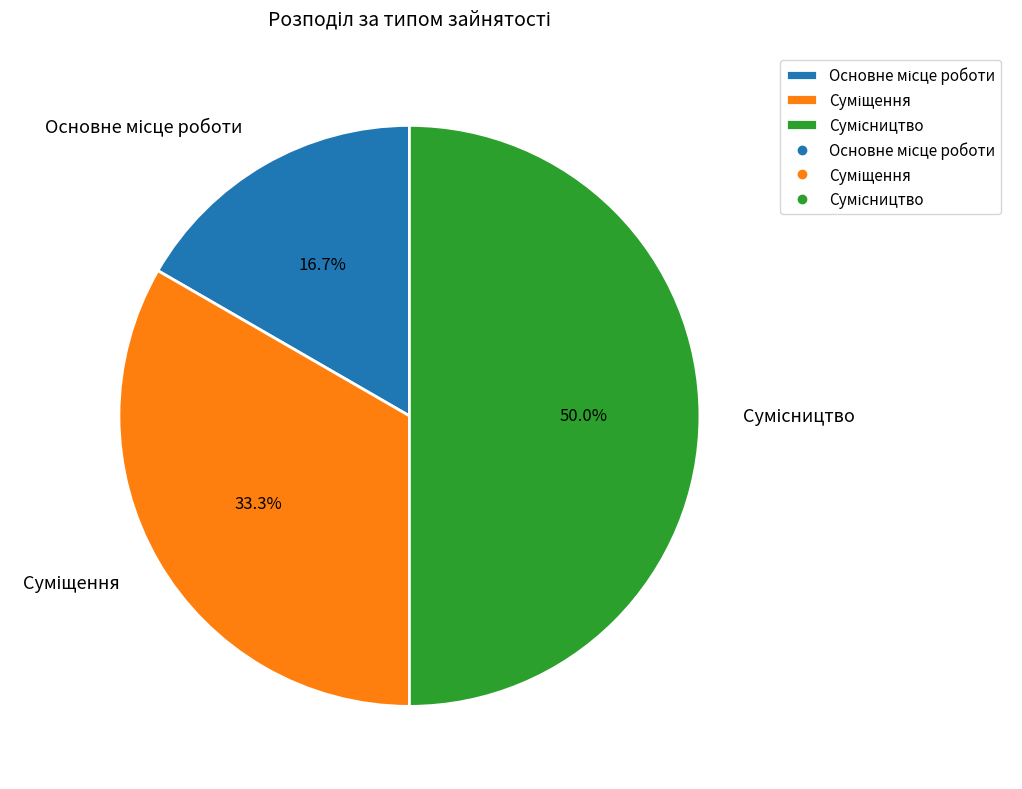

Count the number of slices in the pie.

3